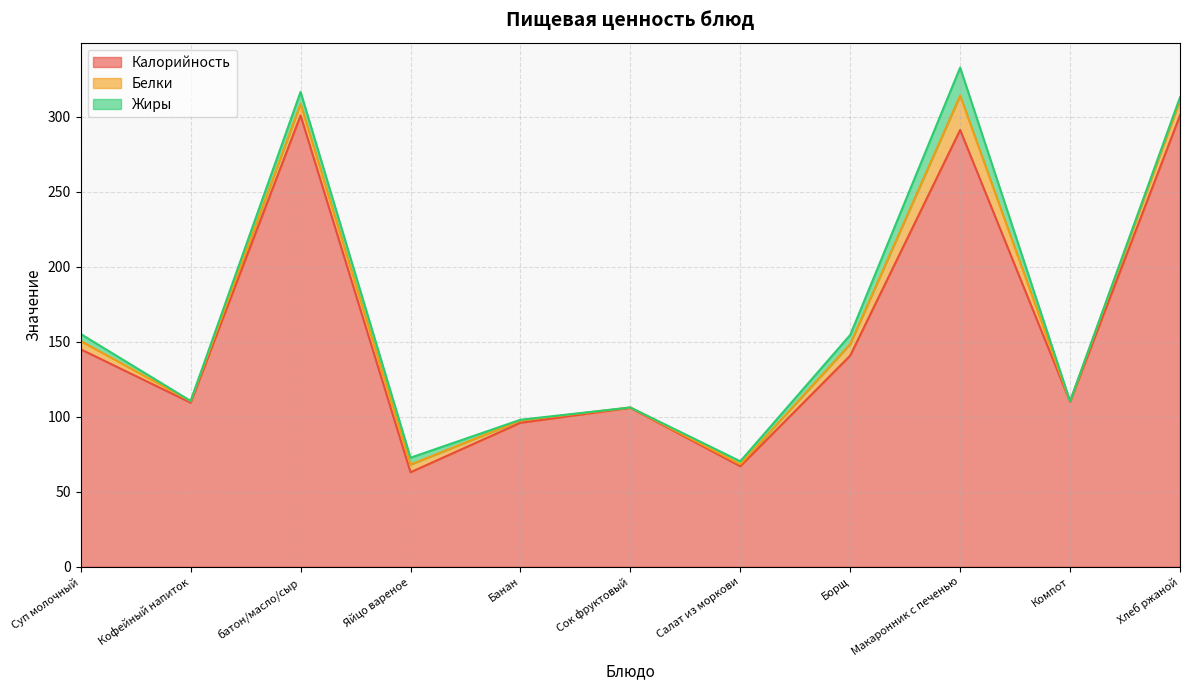

What is the difference between the maximum and second lowest values in the Калорийность series?

234.0